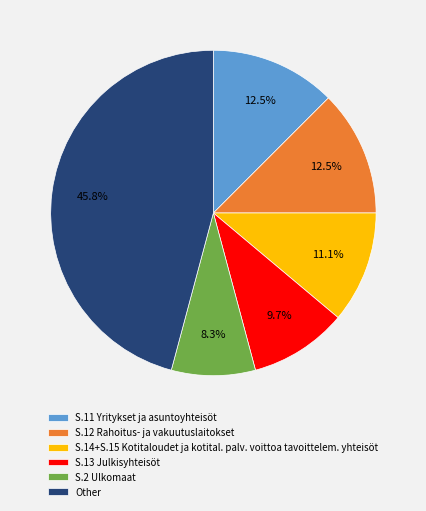

What is the largest slice in the pie chart?

Other